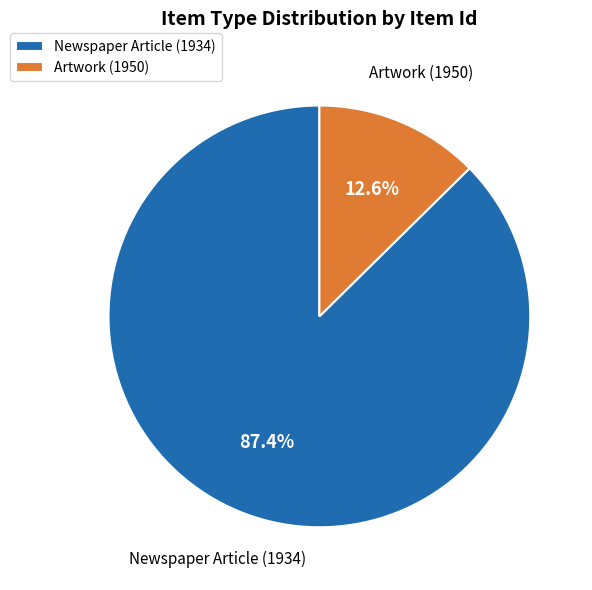

To the nearest percent, what percentage of the pie is Newspaper Article (1934)?

87%